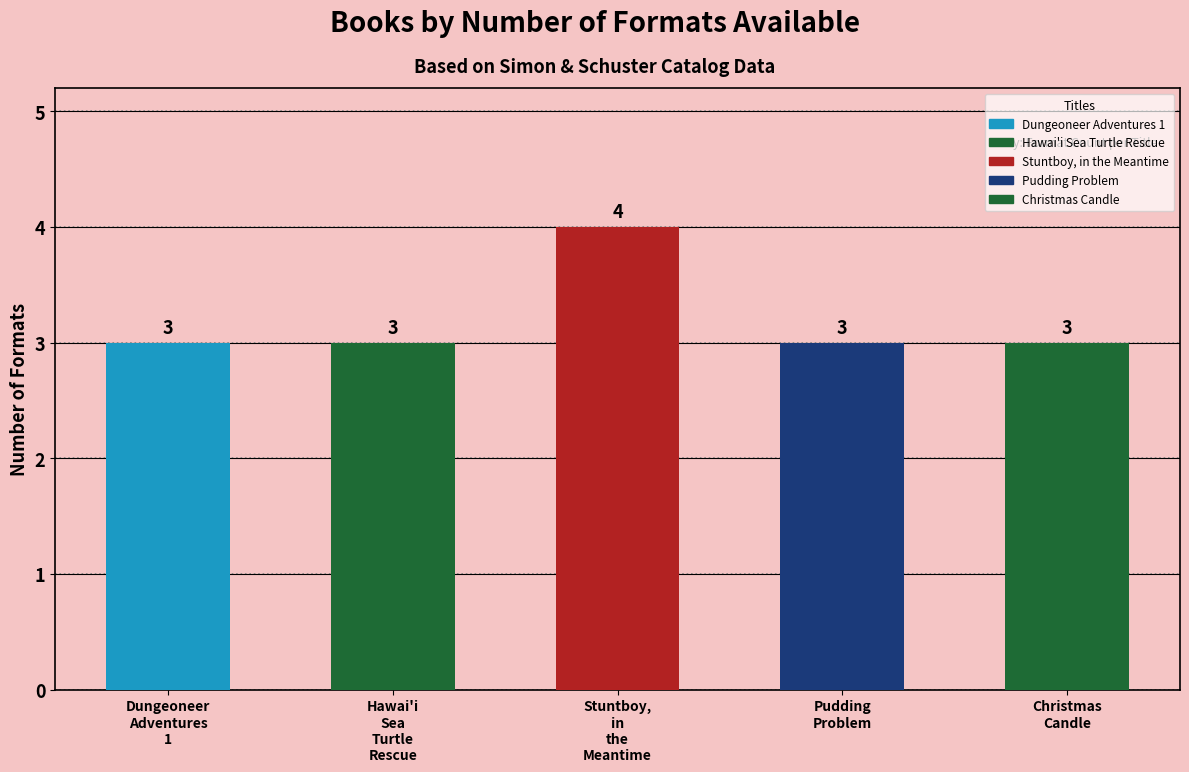

Count the values in the range 3 to 4.

5